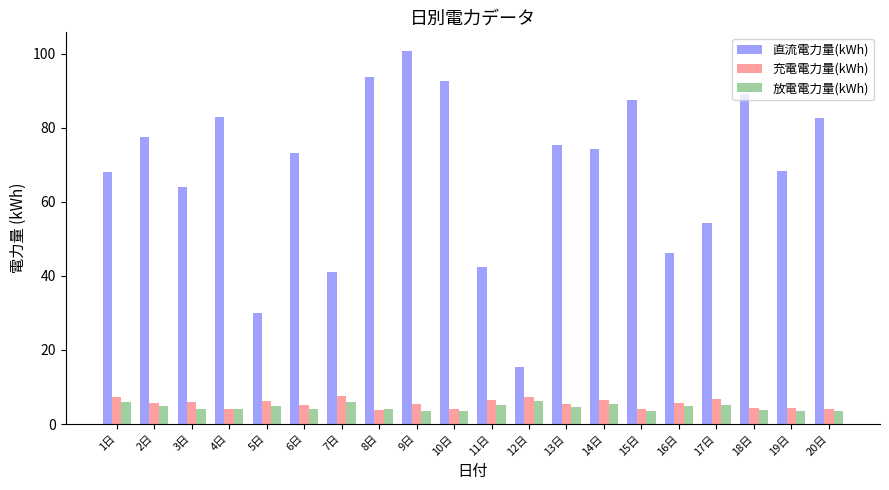

What is the maximum value shown in the chart?

100.8